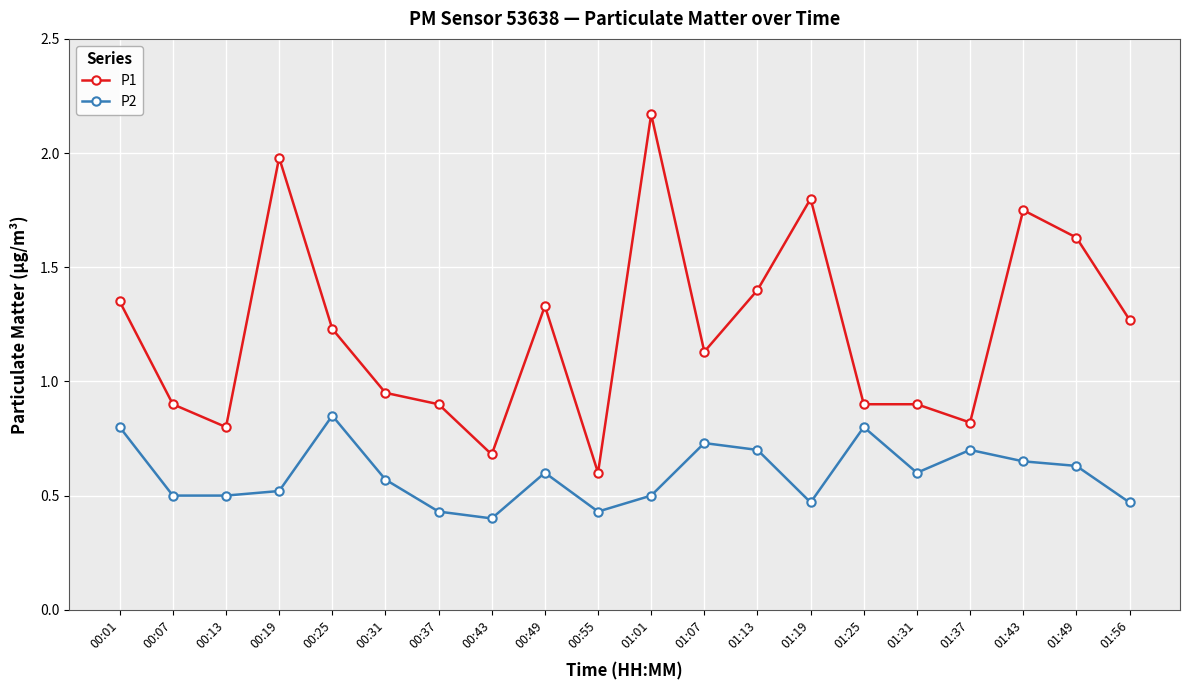

Which category has the lowest value across all series?

00:43